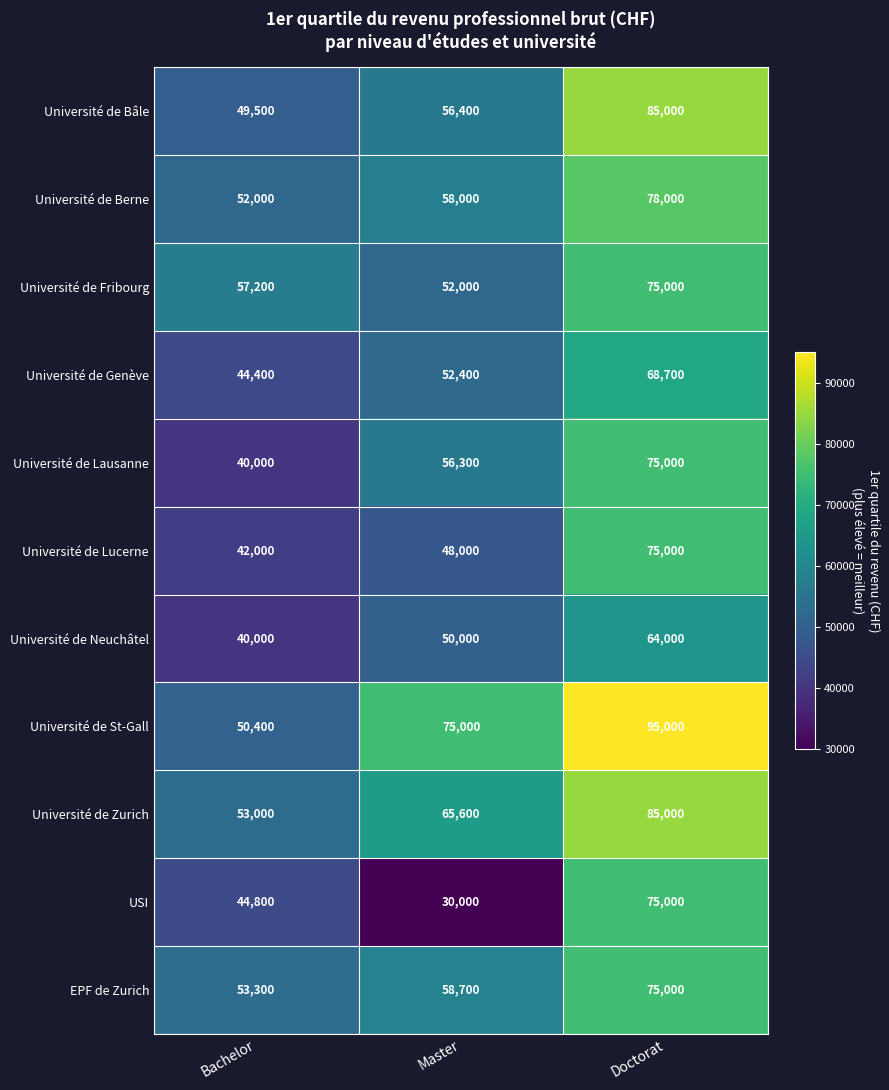

What is the total value across all series at Master?

602400